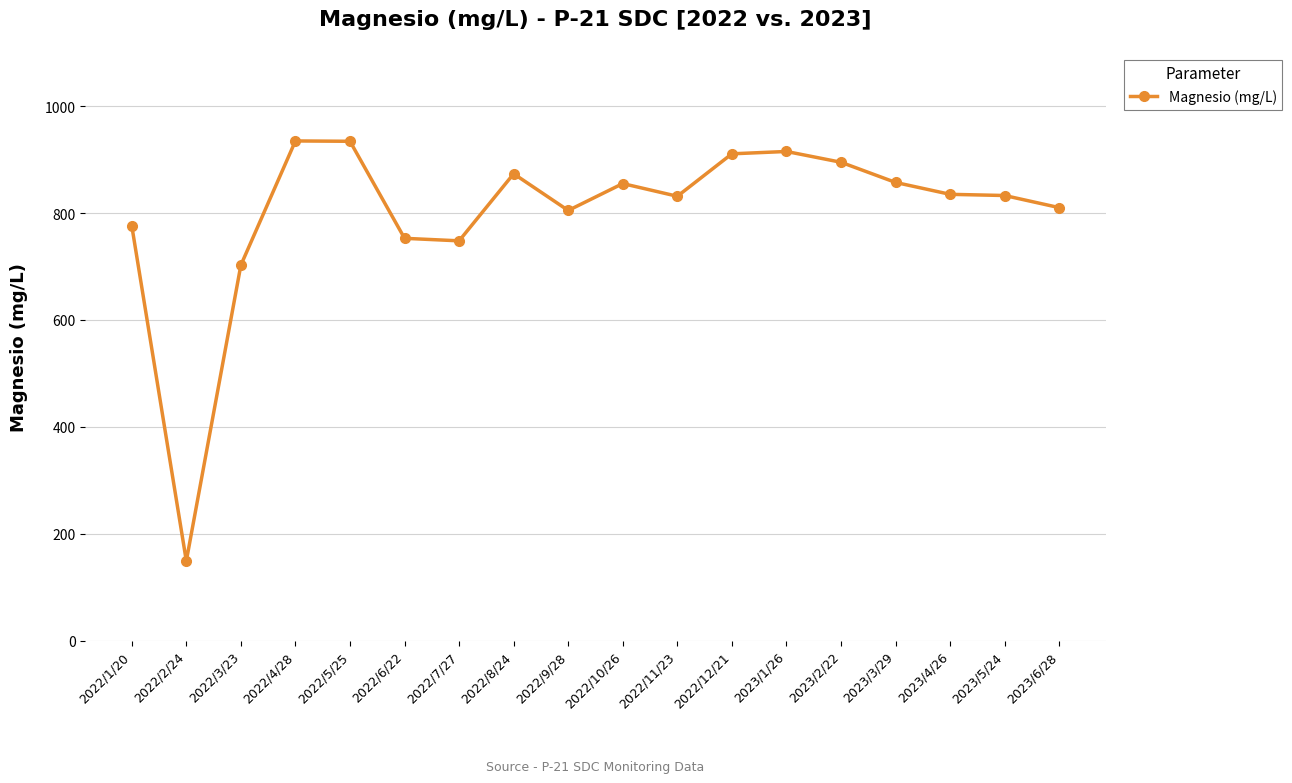

At which category does the chart reach its minimum across all series?

2022/2/24